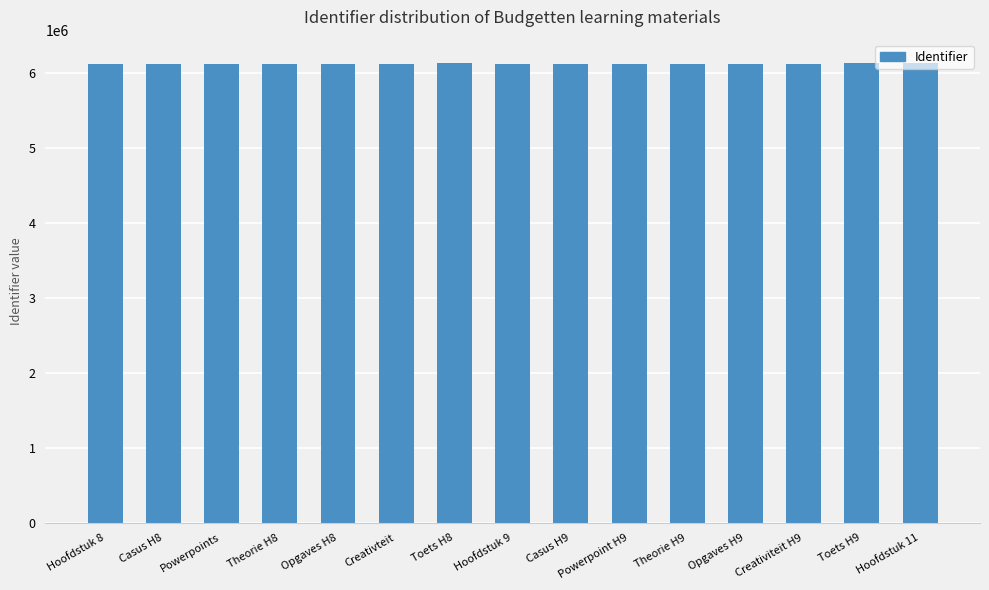

Are the bars horizontal?

No